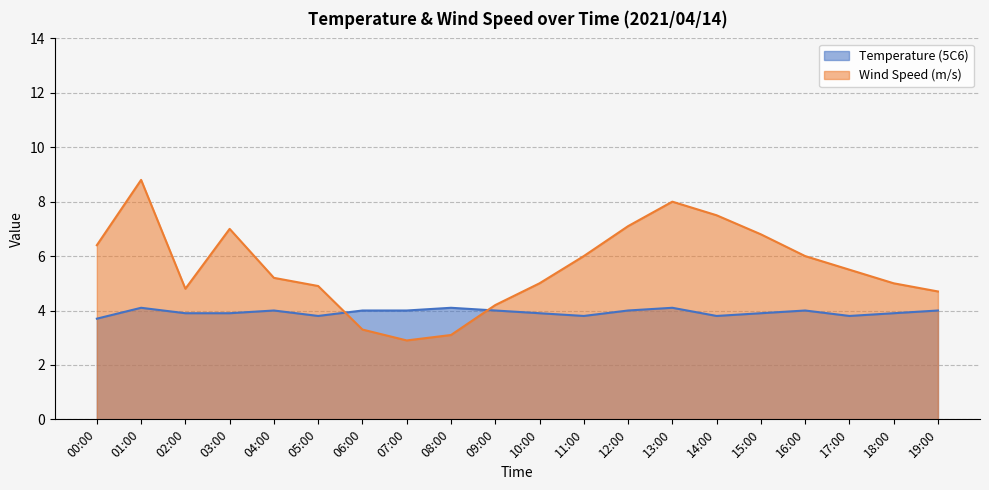

Which series ends up on top after the final intersection of Temperature (5C6) and Wind Speed (m/s)?

Wind Speed (m/s)